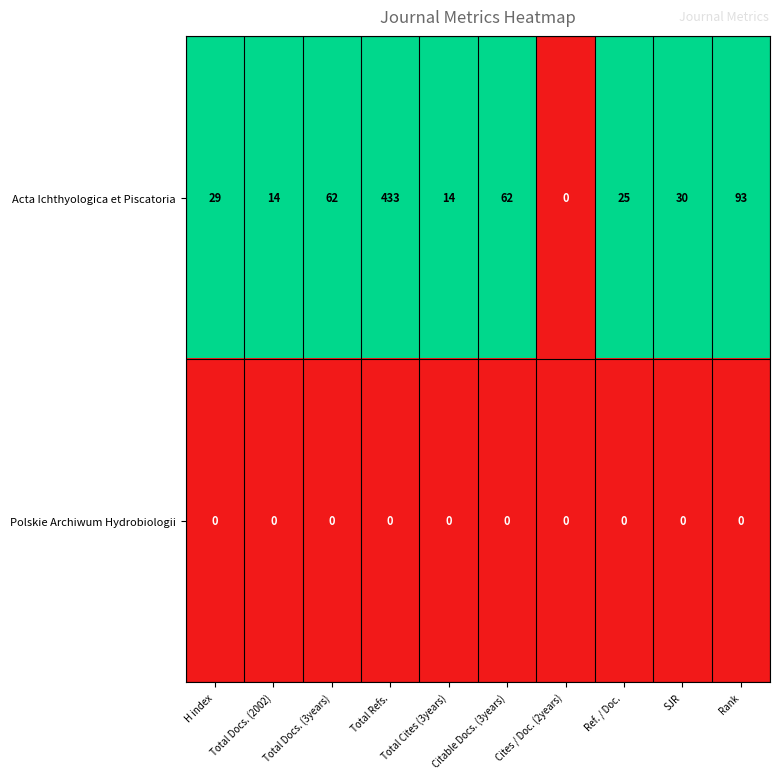

The Acta Ichthyologica et Piscatoria series shows 93 at Rank. True or false?

True